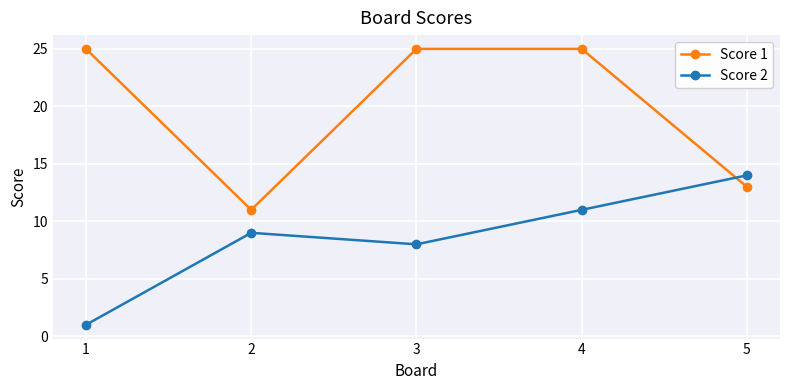

True or false: Score 1 has more than 2 points higher than both neighbors.

False